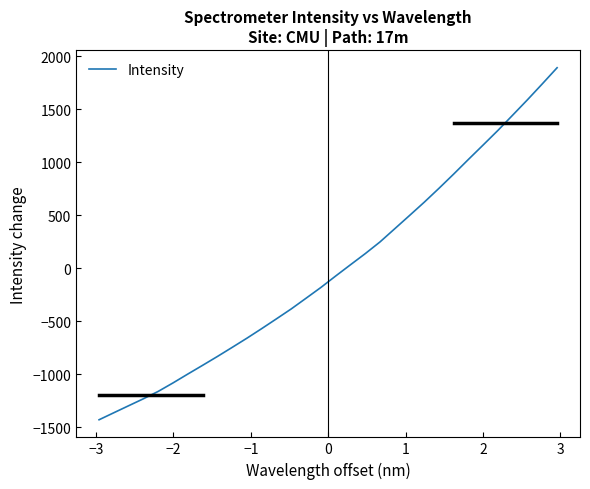

What is the minimum value shown in the chart?

-1430.1